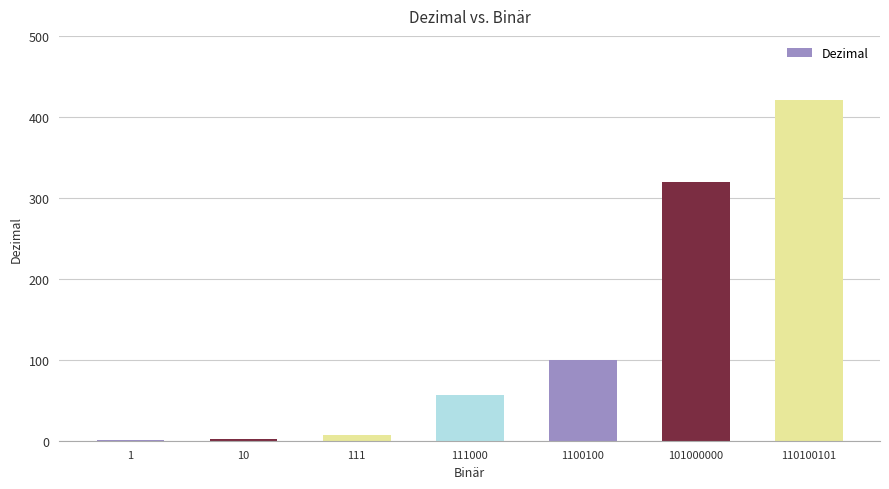

Is it true that the value at 101000000 is 214?

False